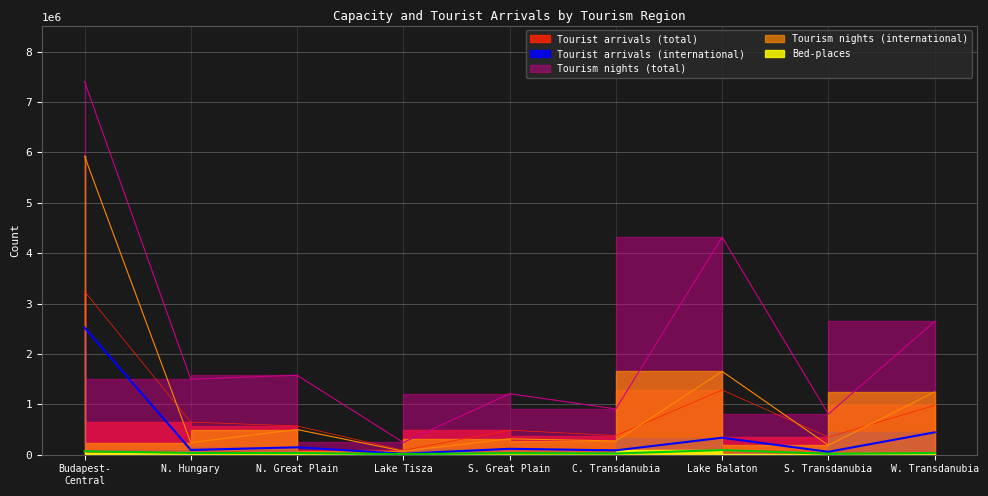

Rank the series by their maximum value, from lowest to highest.

Bed-places, Tourist arrivals (international), Tourist arrivals (total), Tourism nights (international), Tourism nights (total)